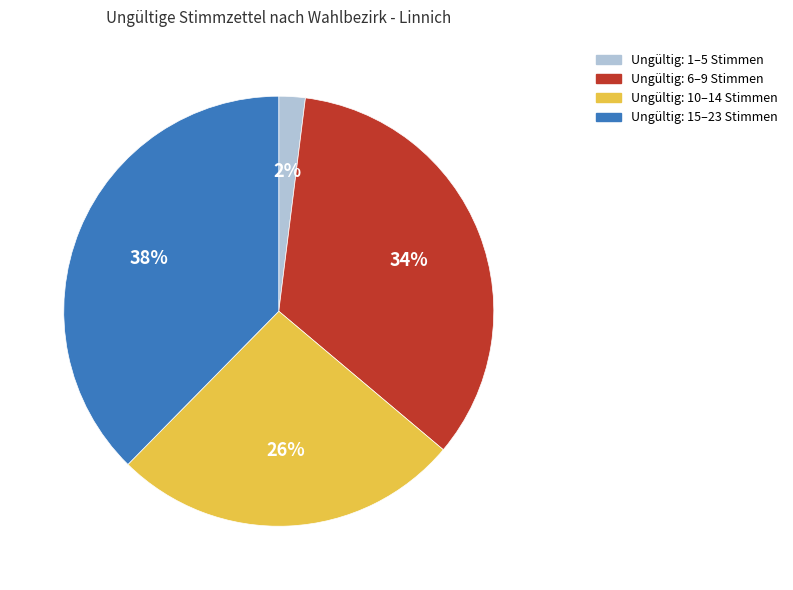

Does Ungültig: 6–9 Stimmen represent more than half of the total?

No